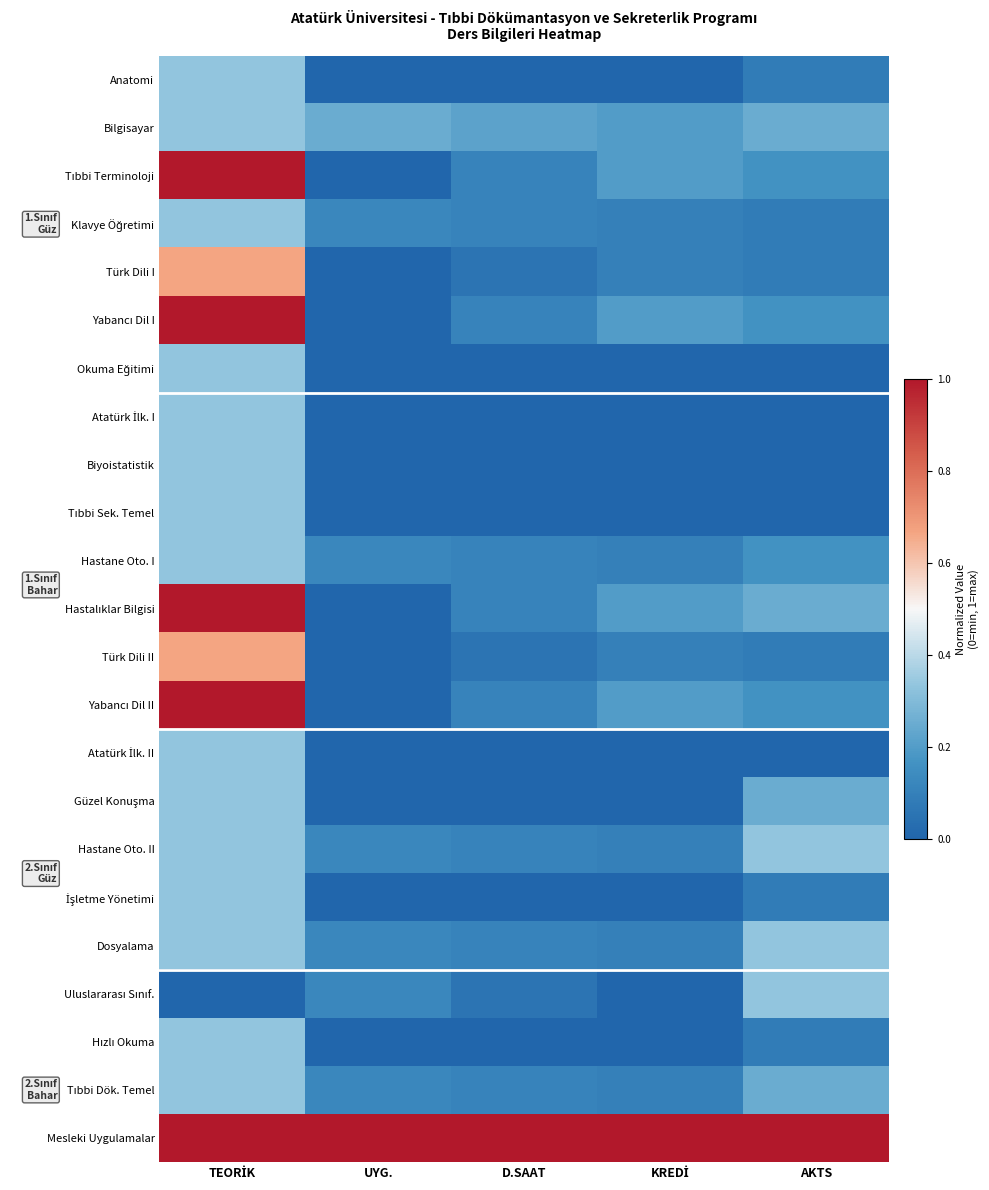

At which category is the sum across all series the highest?

TEORİK